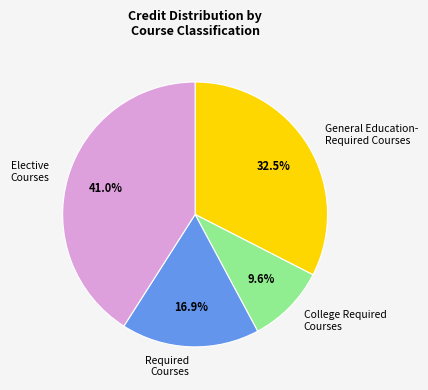

Between Elective Courses and College Required Courses, which is larger?

Elective Courses